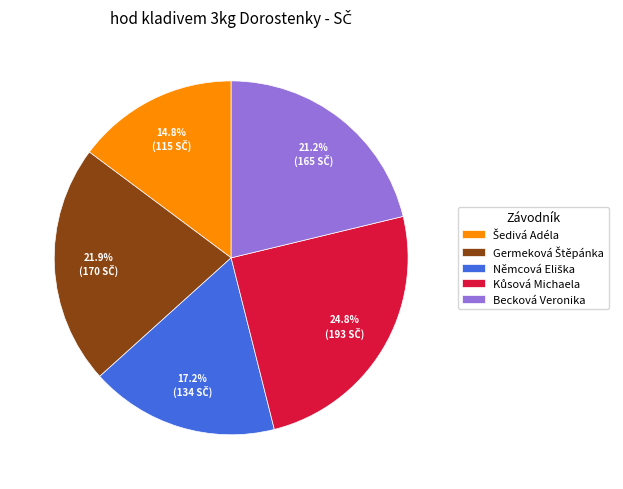

Does Becková Veronika represent more than half of the total?

No